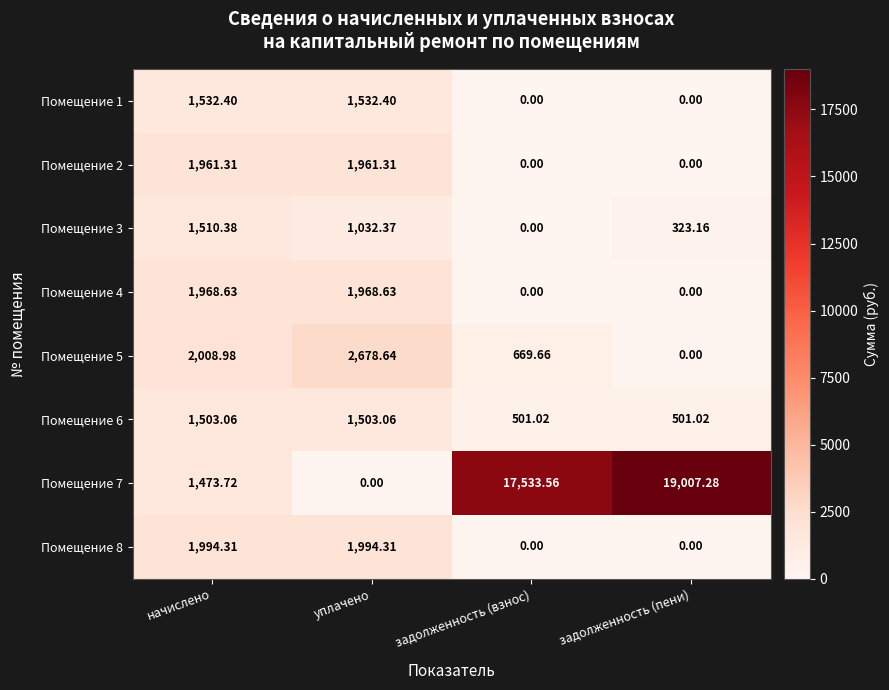

What is the total value across all series at задолженность (пени)?

19831.5